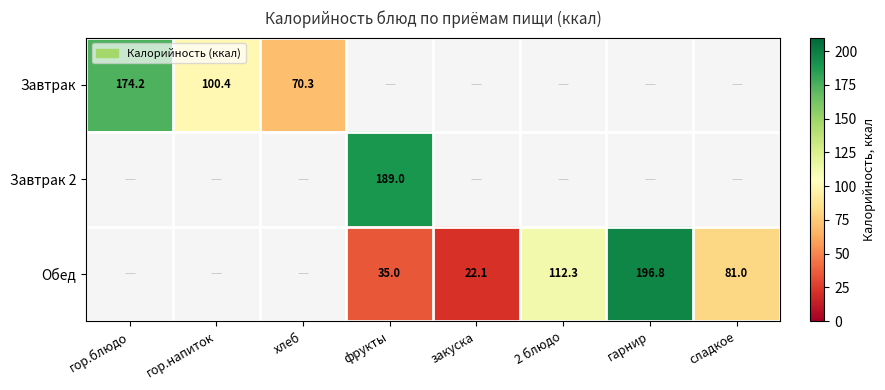

The Обед series shows 28.6 at 2 блюдо. True or false?

False